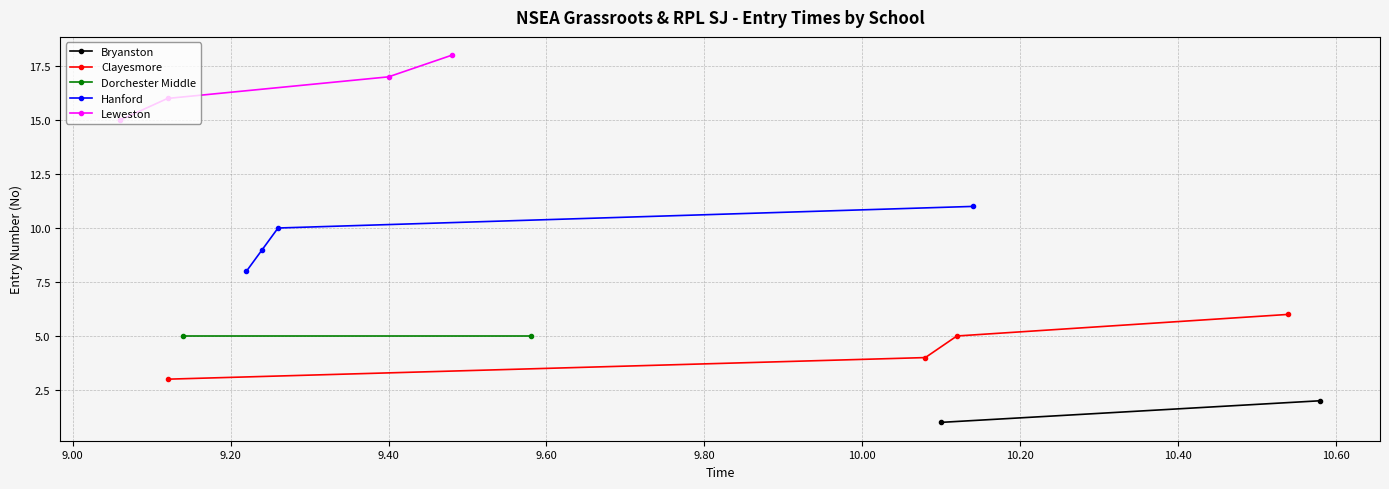

True or false: Clayesmore has more than 1 points higher than both neighbors.

False